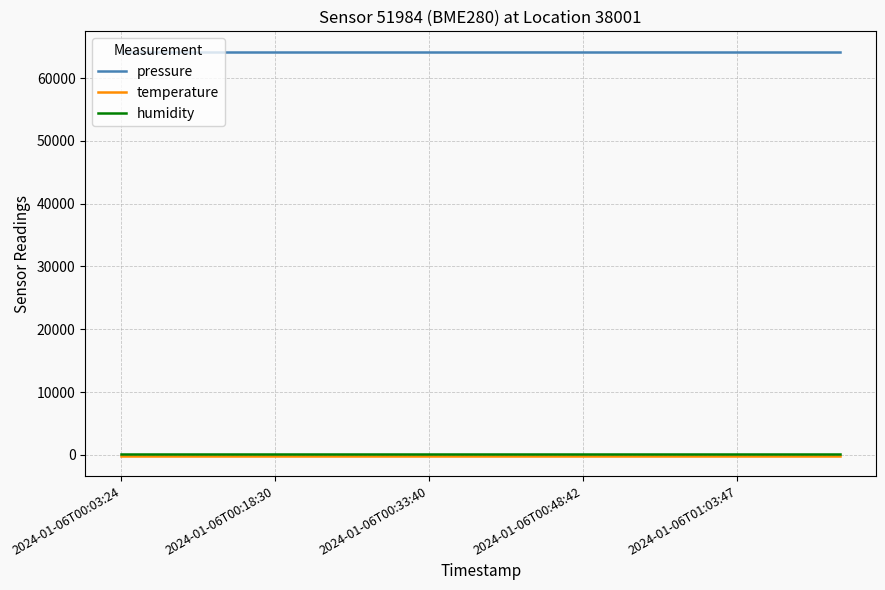

What is the sum of all humidity values?

1500.0